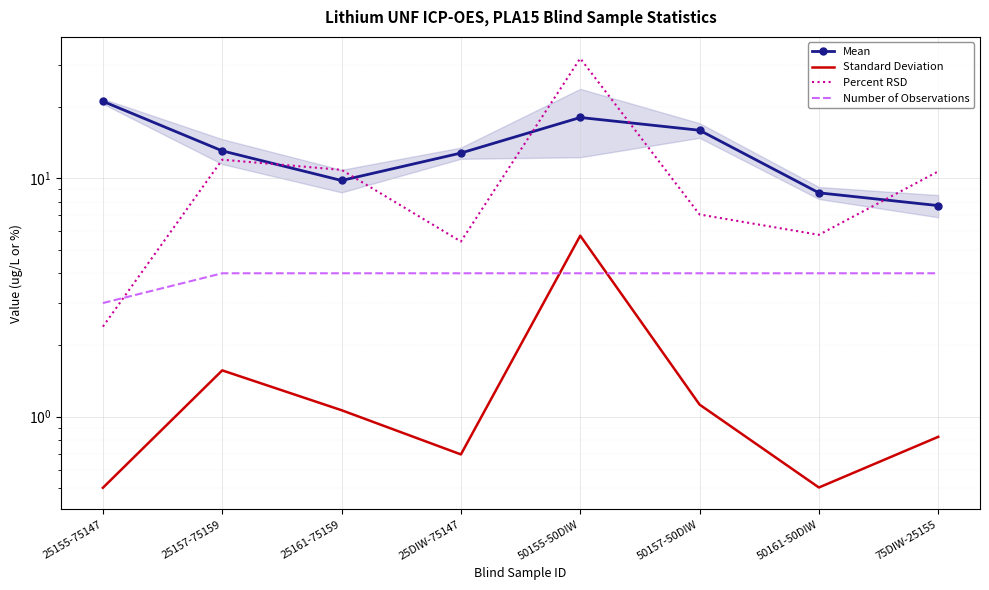

Is the value of Mean at 50155-50DIW greater than the value of Number of Observations at 50157-50DIW?

Yes